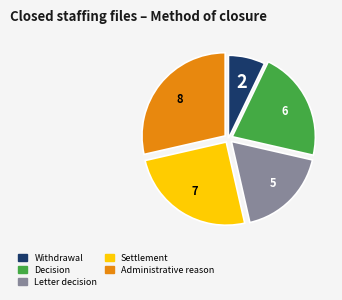

Is there a majority slice in this chart?

No